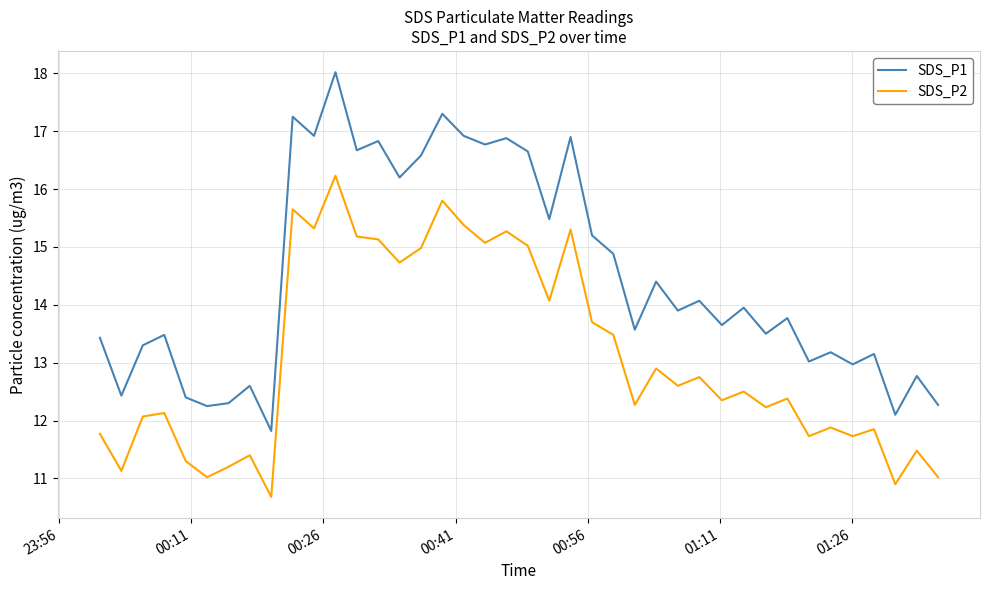

In SDS_P1, how many points are lower than both neighbors (excluding endpoints)?

15